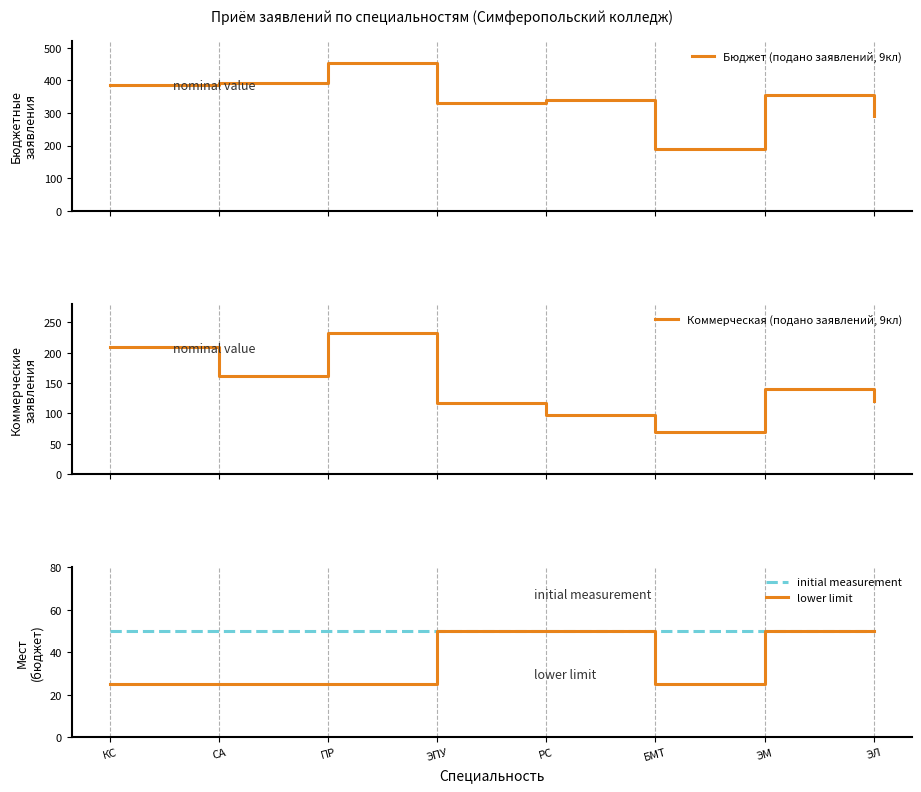

What is the approximate value of initial measurement at ЭЛ?

50